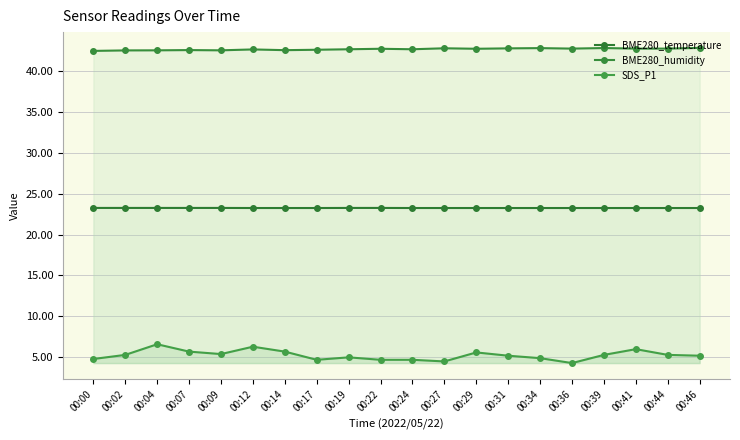

Between 00:29 and 00:41, which series saw the biggest shift?

SDS_P1